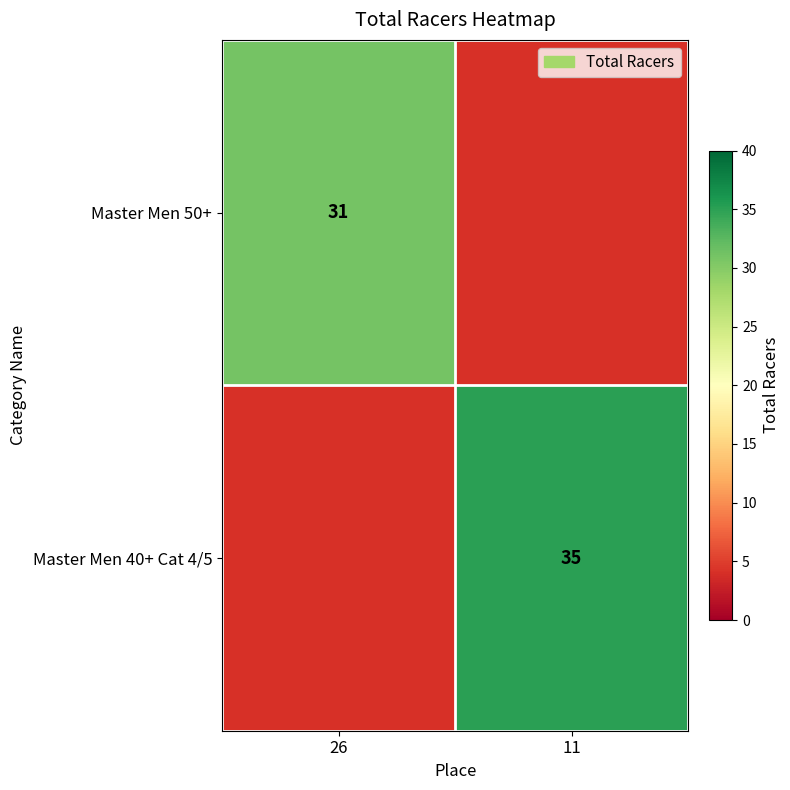

Count the number of categories in the chart.

2